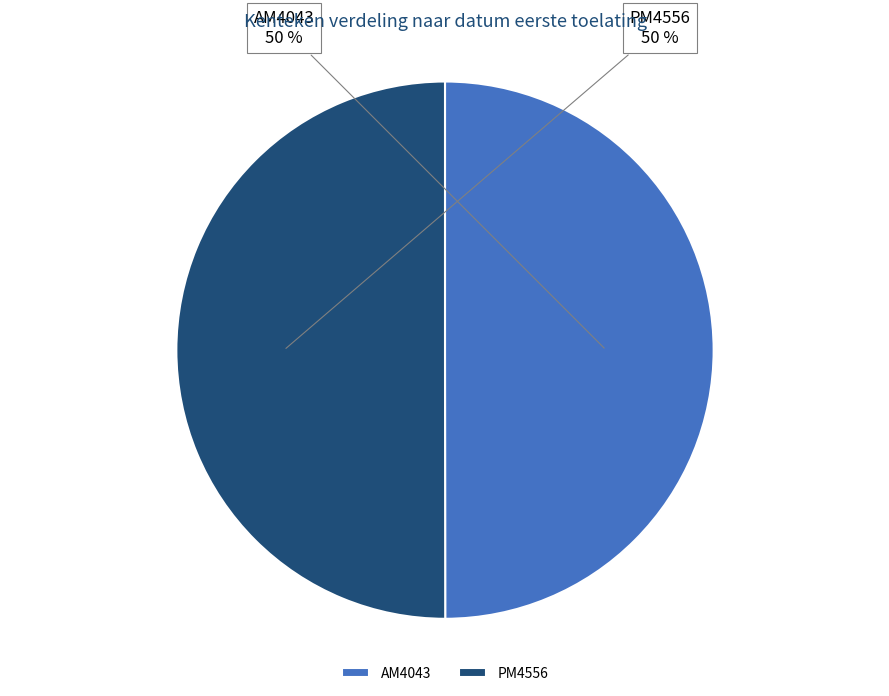

To the nearest percent, what percentage of the pie is AM4043?

50%